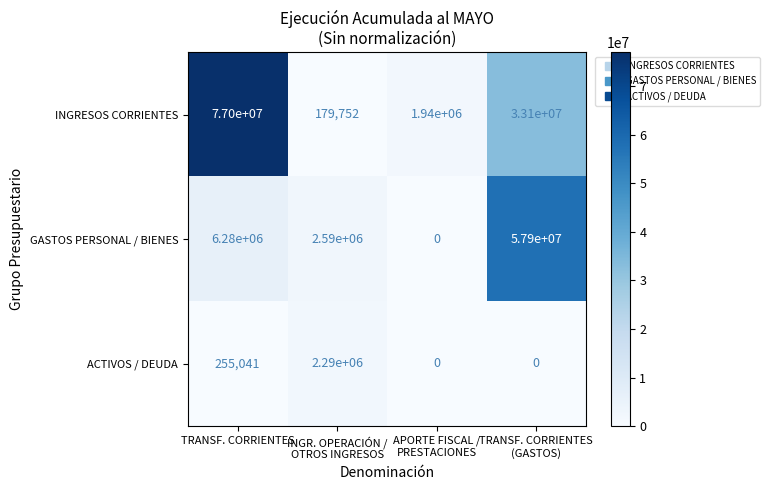

At which category is the sum across all series the highest?

TRANSF. CORRIENTES
(GASTOS)